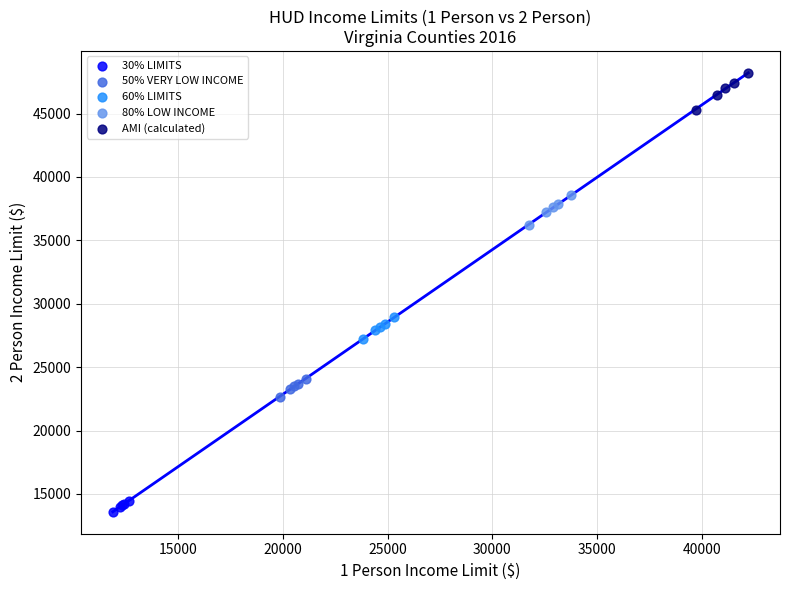

Which series contains the highest Y value?

AMI (calculated)